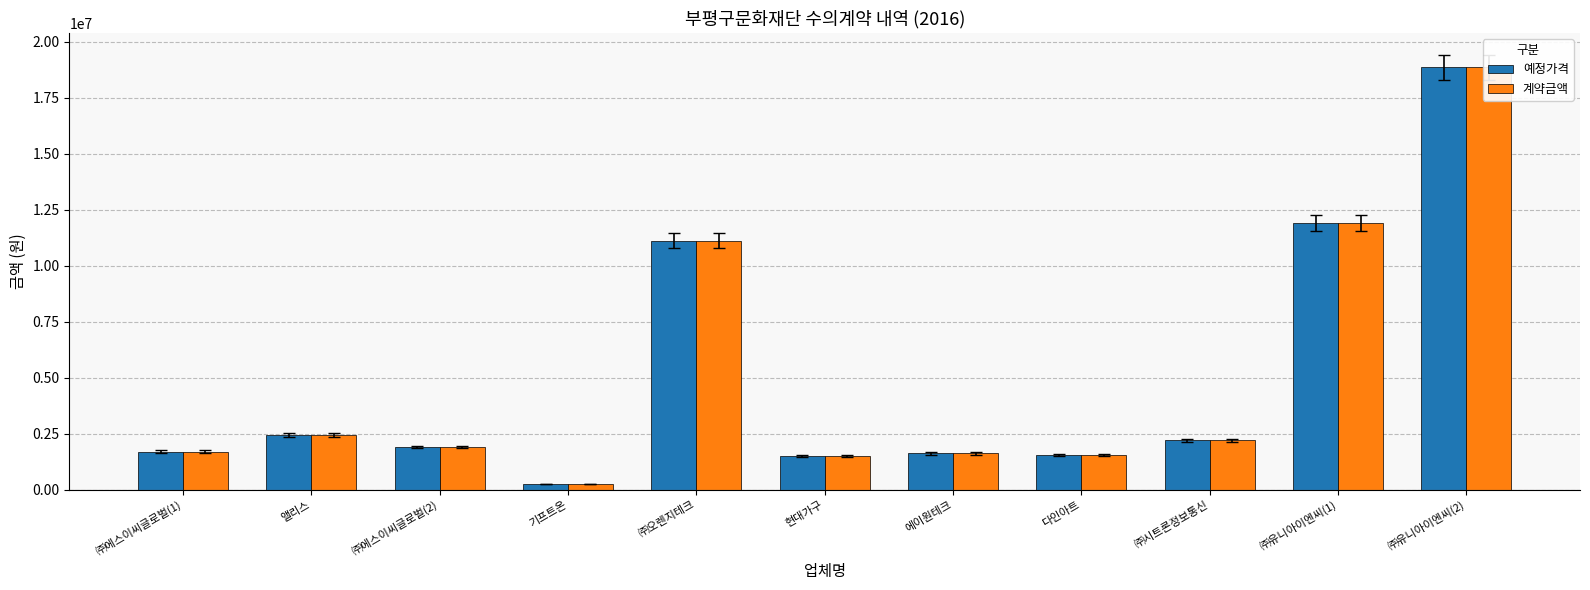

How many distinct data groups are displayed?

2